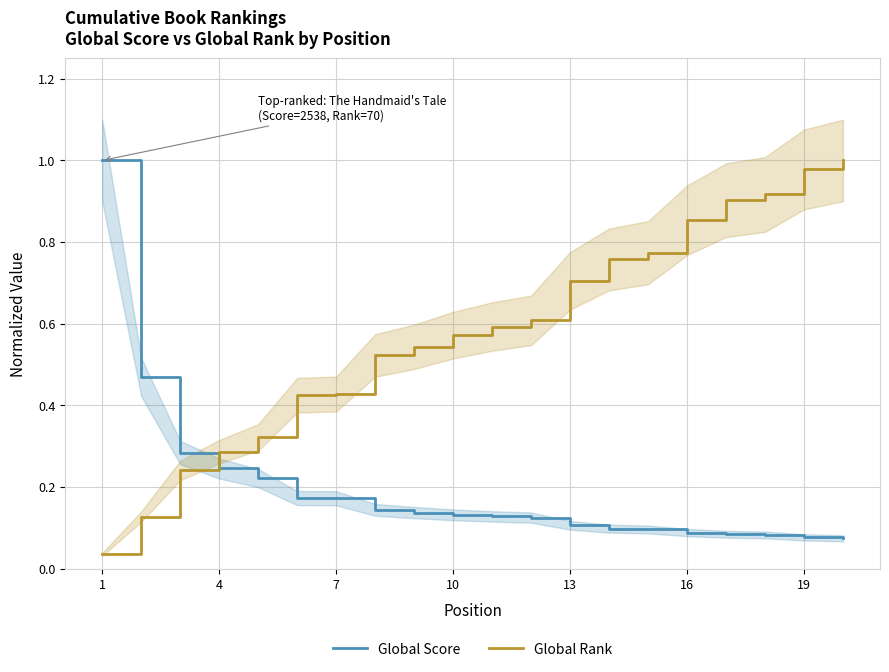

True or false: Global Score has a value of 1.0 at 1.

True